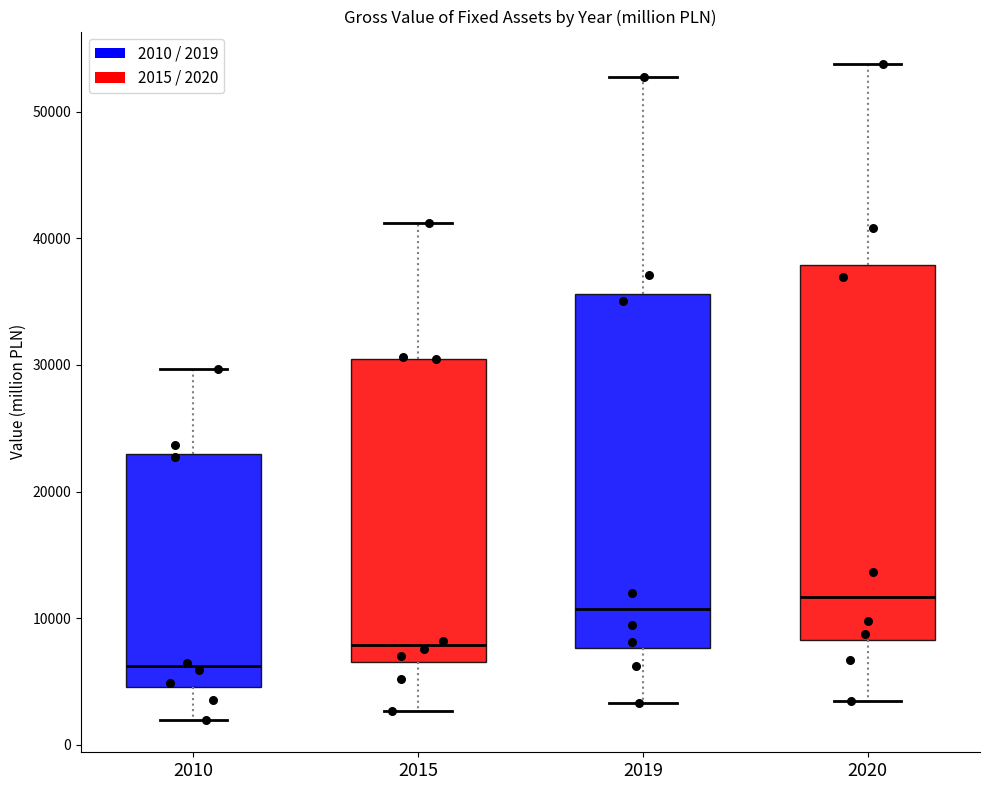

Which box is the tallest, from its lower edge to its upper edge?

2020